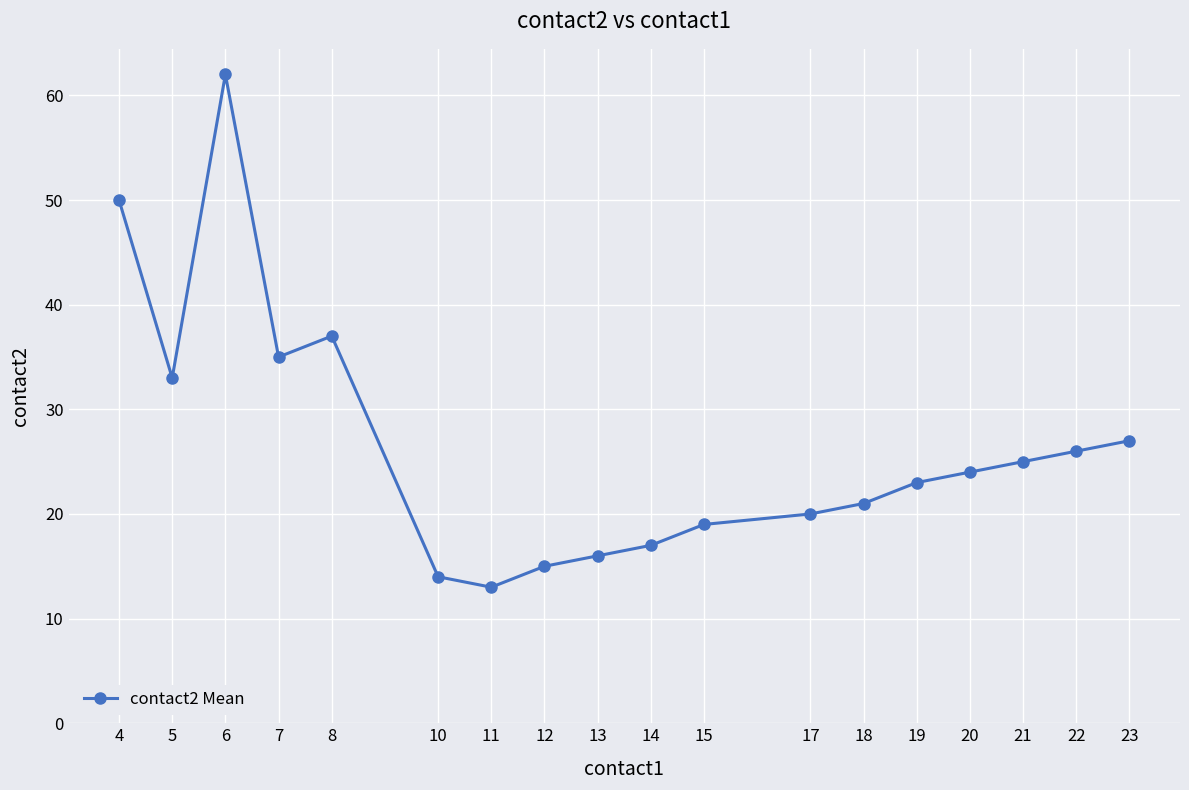

Count the number of data series in this chart.

1